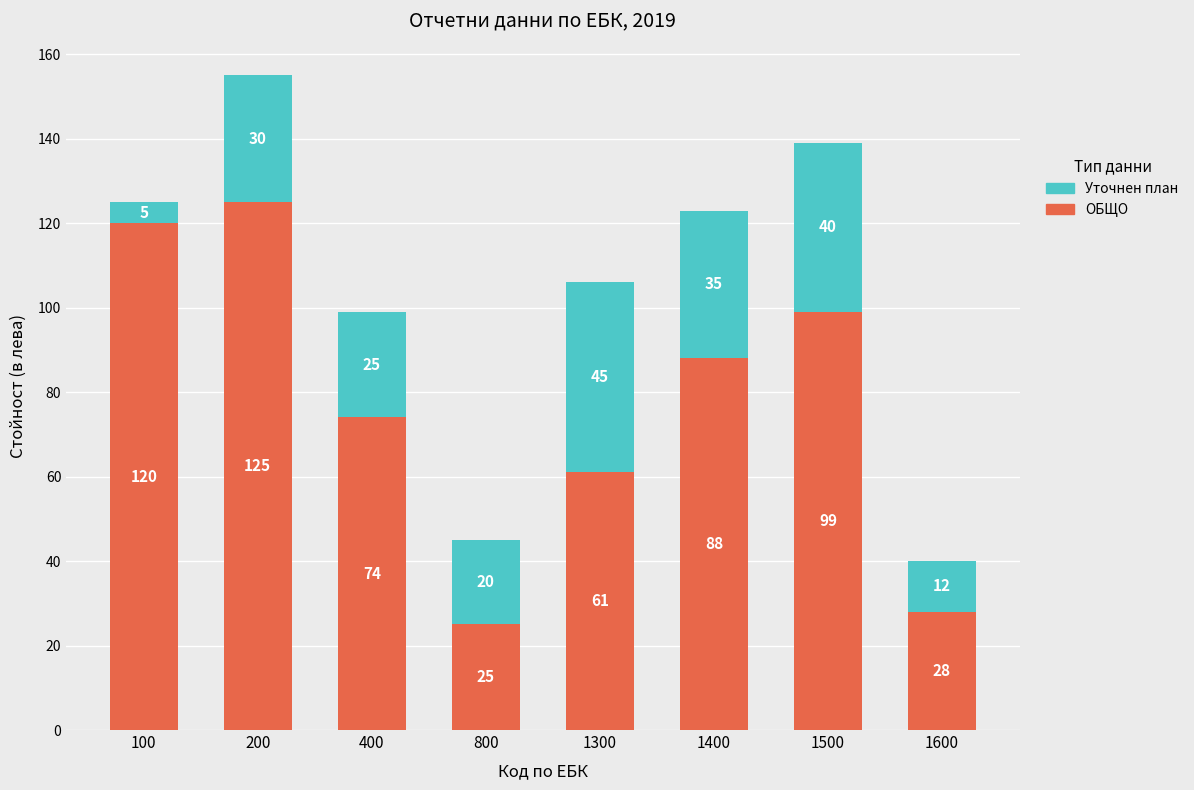

Count the number of categories in the chart.

8